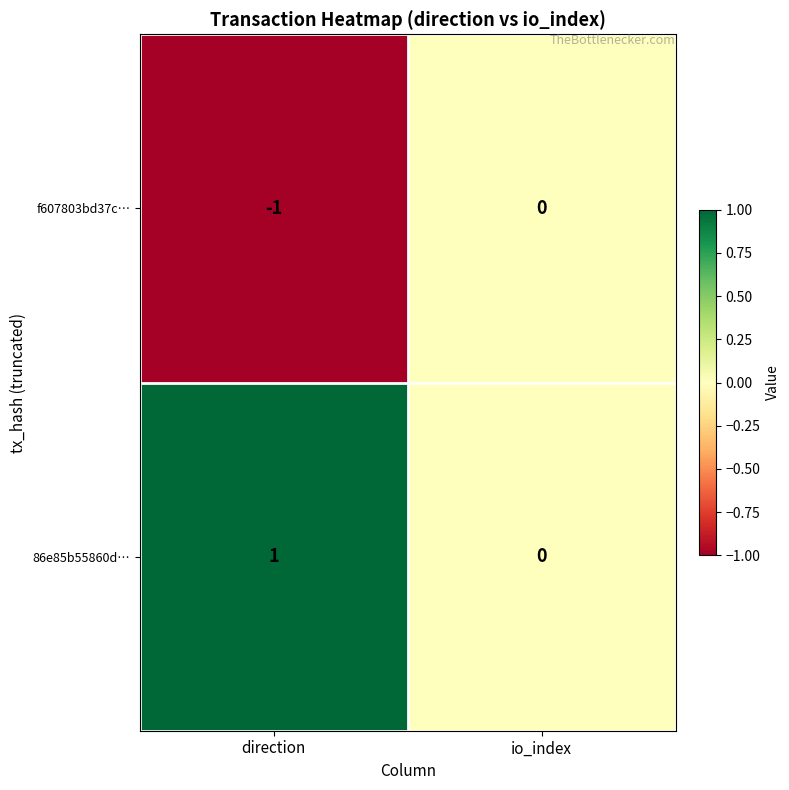

Which category has the highest value across all series?

direction